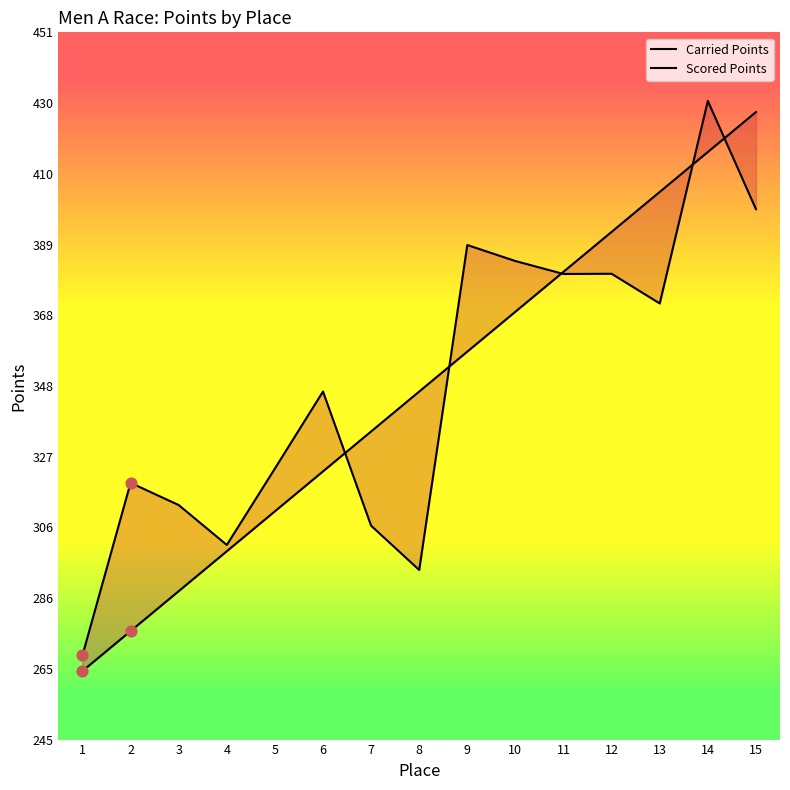

Which series contains the lowest Y value?

Scored Points